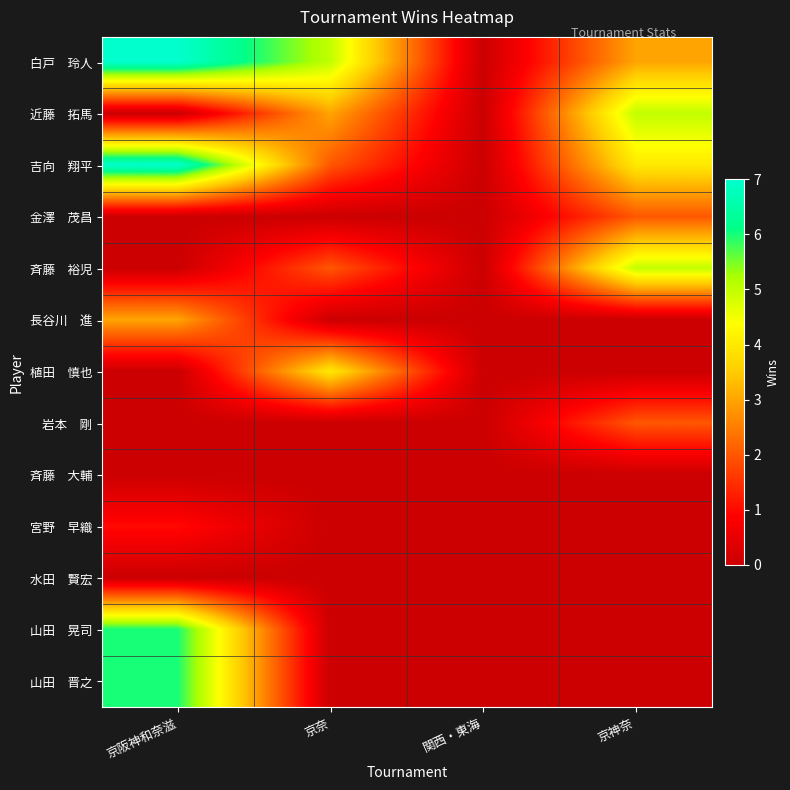

At 京奈, list the series in order from largest to smallest.

白戸 玲人, 植田 慎也, 近藤 拓馬, 吉向 翔平, 斉藤 裕児, 金澤 茂昌, 長谷川 進, 岩本 剛, 斉藤 大輔, 宮野 早織, 水田 賢宏, 山田 晃司, 山田 晋之